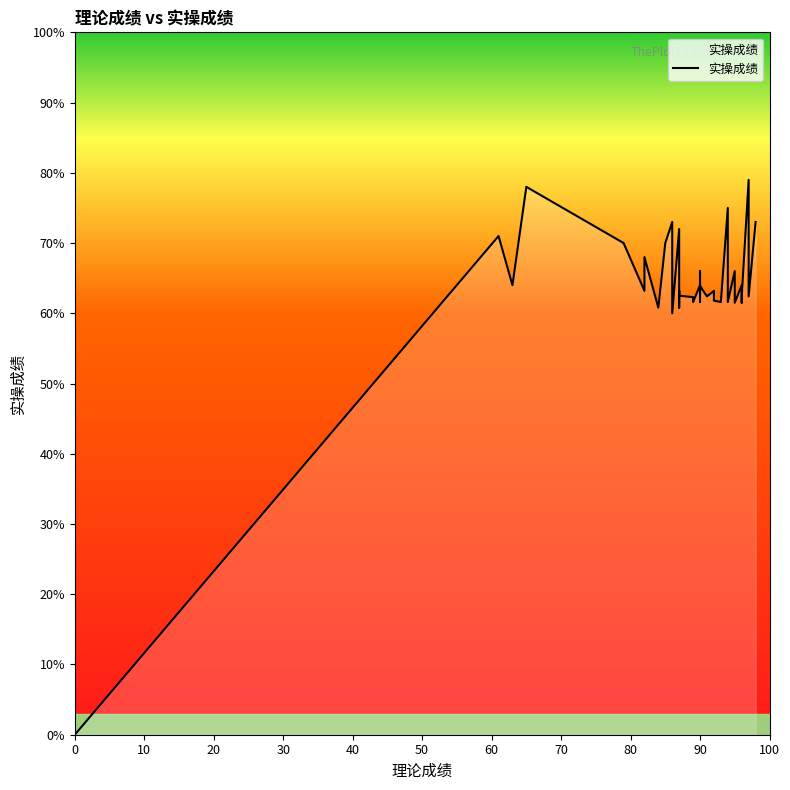

What is the value of the 35th point from the left?

64.0